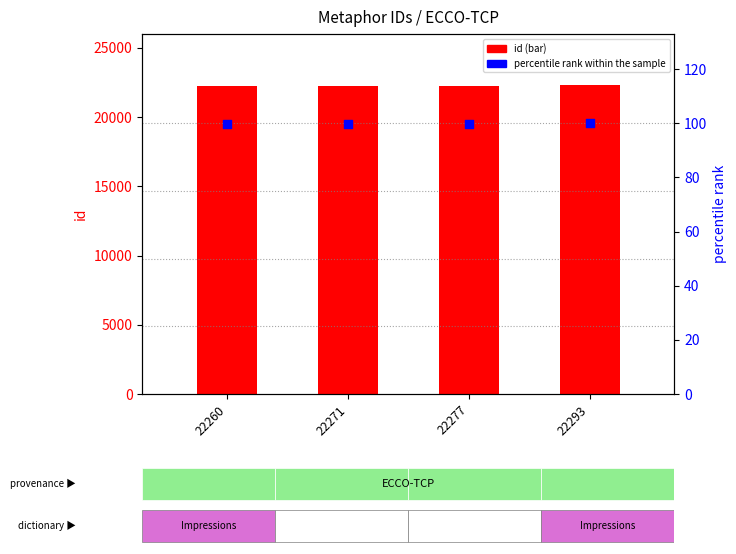

What are all the series names shown in the legend?

id, percentile rank within the sample